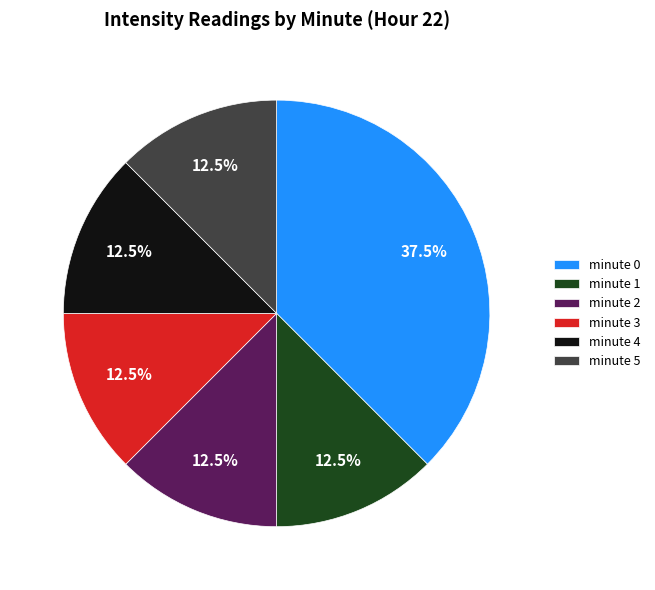

Is minute 4 the majority of the pie?

No